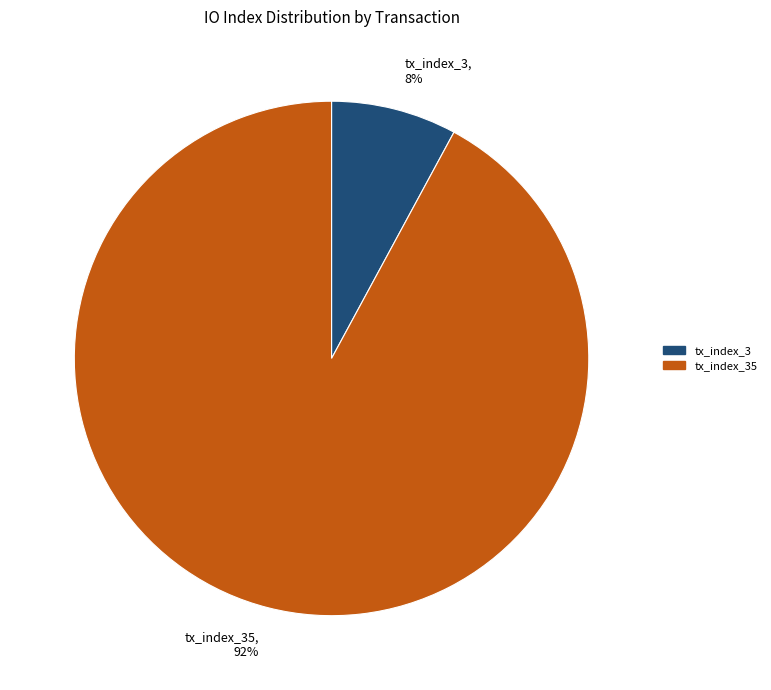

Which slice is the largest?

tx_index_35, 92%